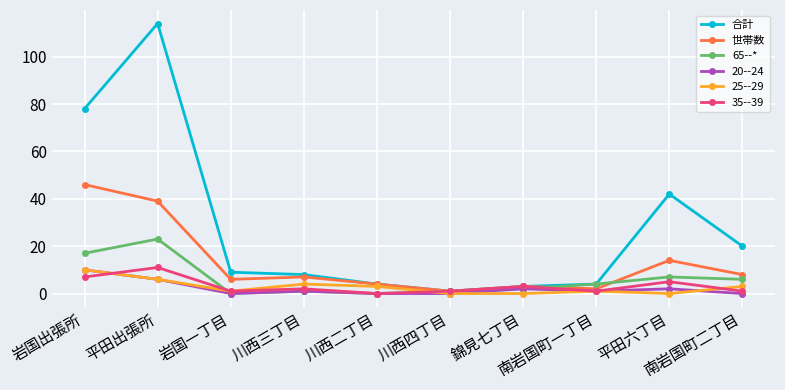

How many data points in 65--* are less than 4?

5